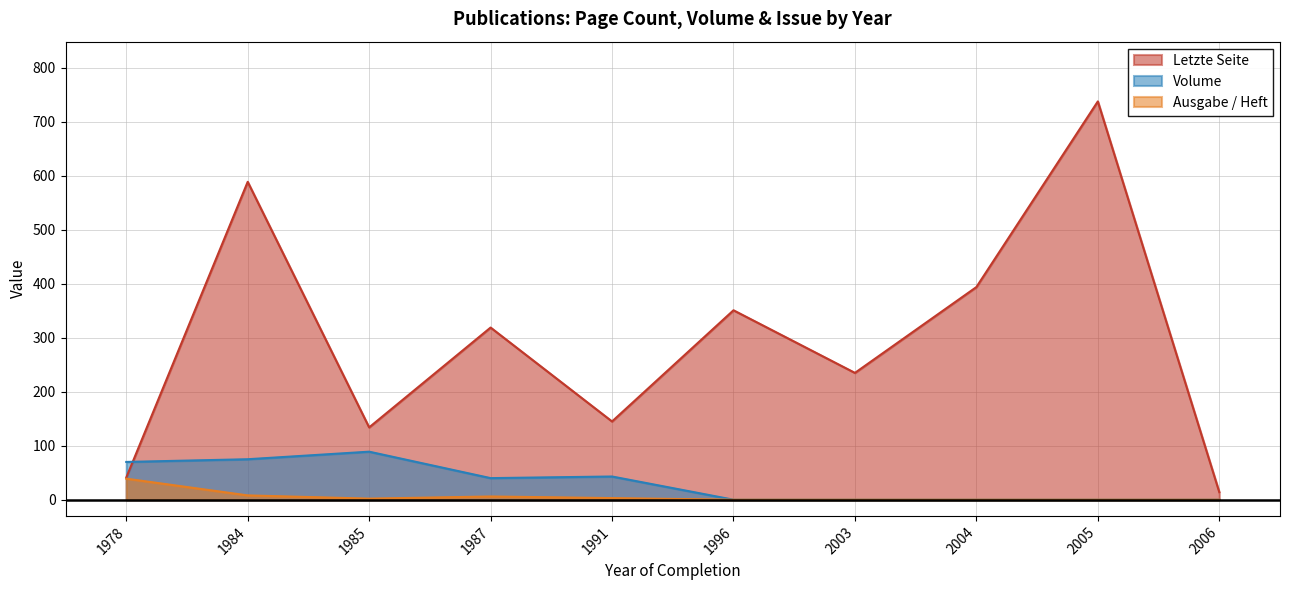

Which category has the lowest value in the Volume series?

1996